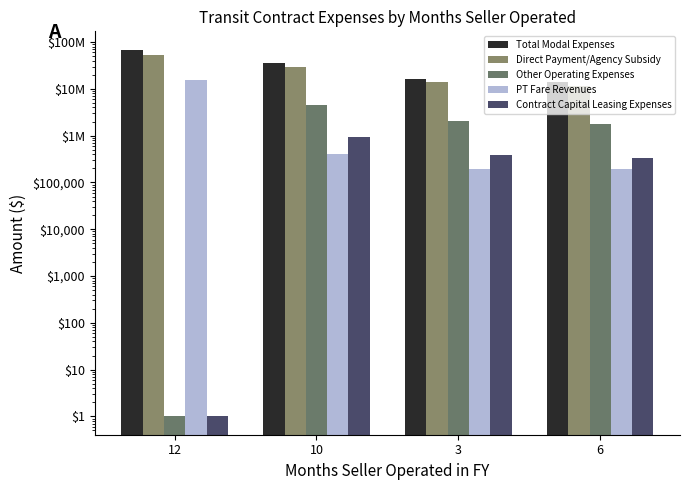

Which has a higher value, 3 or 12?

12